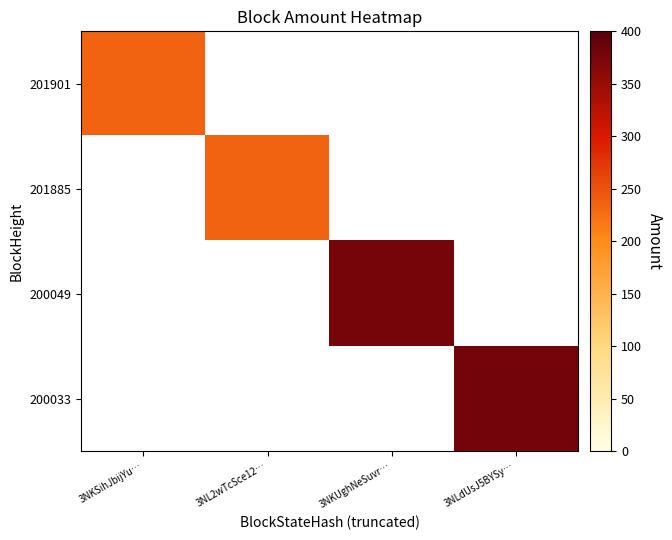

List the series in order of their peak value, lowest first.

201901, 201885, 200049, 200033